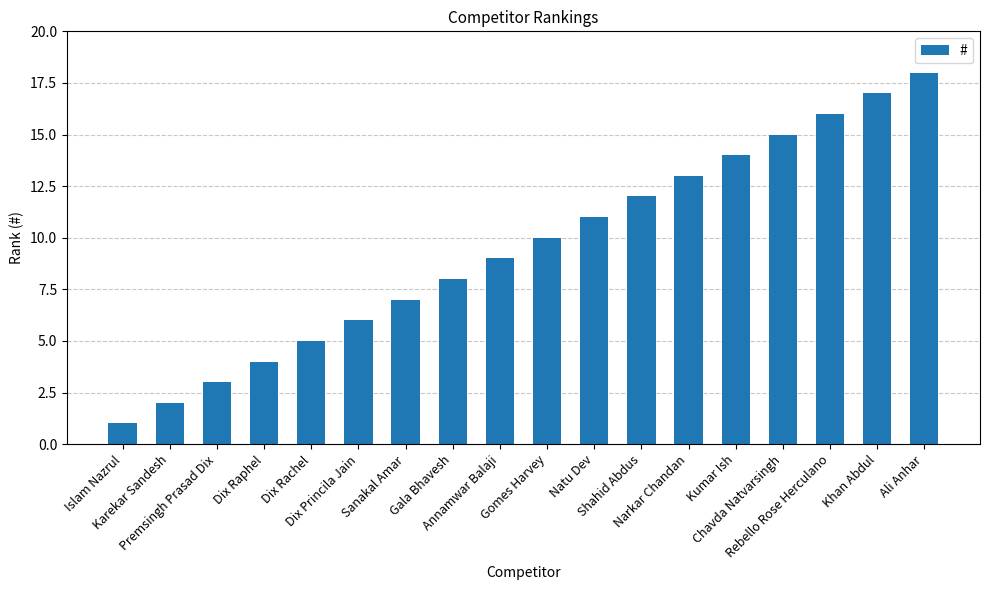

List the labels in order of value, smallest first.

Islam Nazrul, Karekar Sandesh, Premsingh Prasad Dix, Dix Raphel, Dix Rachel, Dix Princila Jain, Sanakal Amar, Gala Bhavesh, Annamwar Balaji, Gomes Harvey, Natu Dev, Shahid Abdus, Narkar Chandan, Kumar Ish, Chavda Natvarsingh, Rebello Rose Herculano, Khan Abdul, Ali Anhar